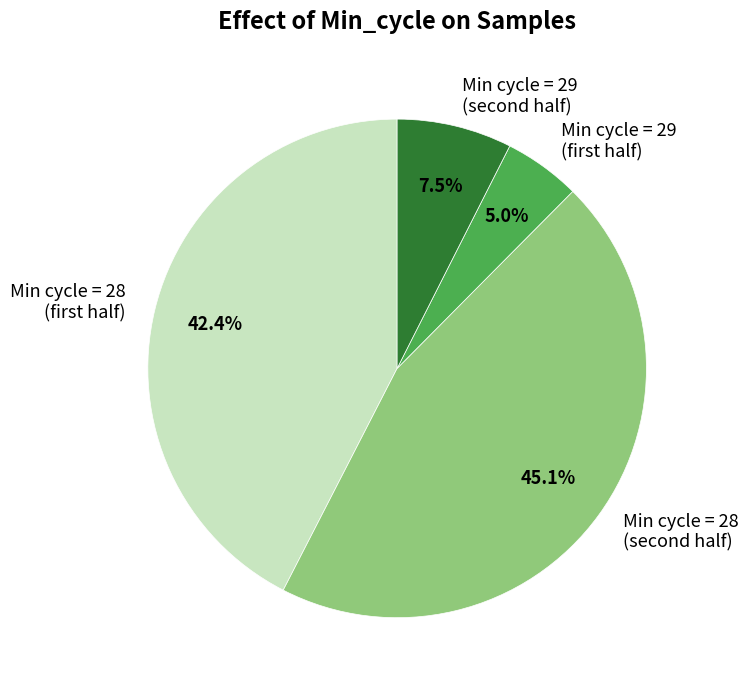

Rank the categories by value from lowest to highest.

Min cycle = 29 (first half), Min cycle = 29 (second half), Min cycle = 28 (first half), Min cycle = 28 (second half)